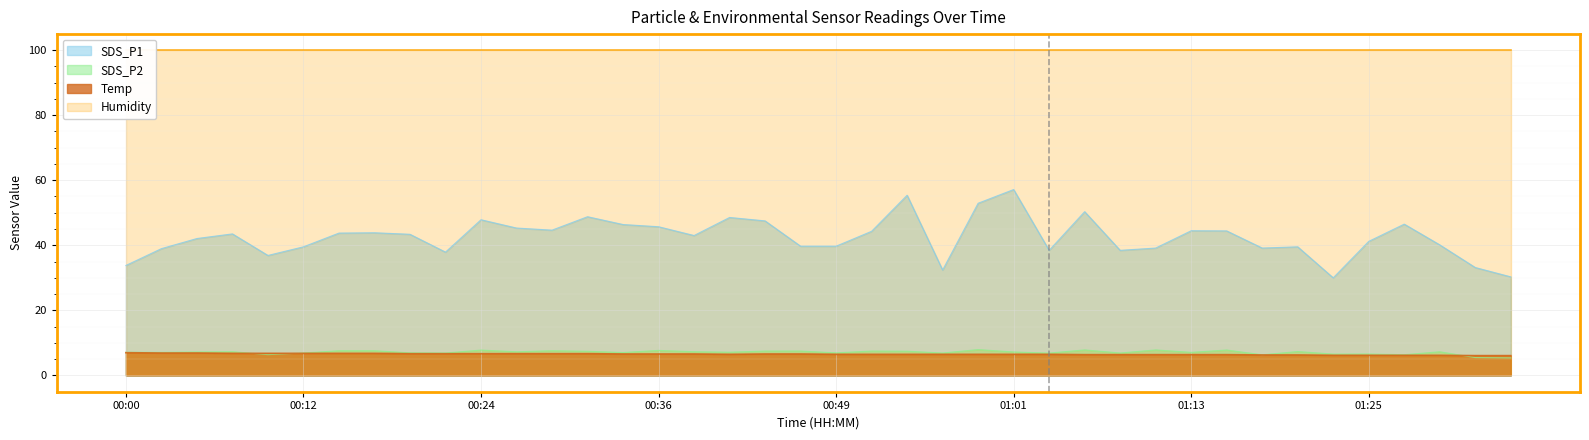

True or false: Temp and SDS_P1 intersect in this chart.

False